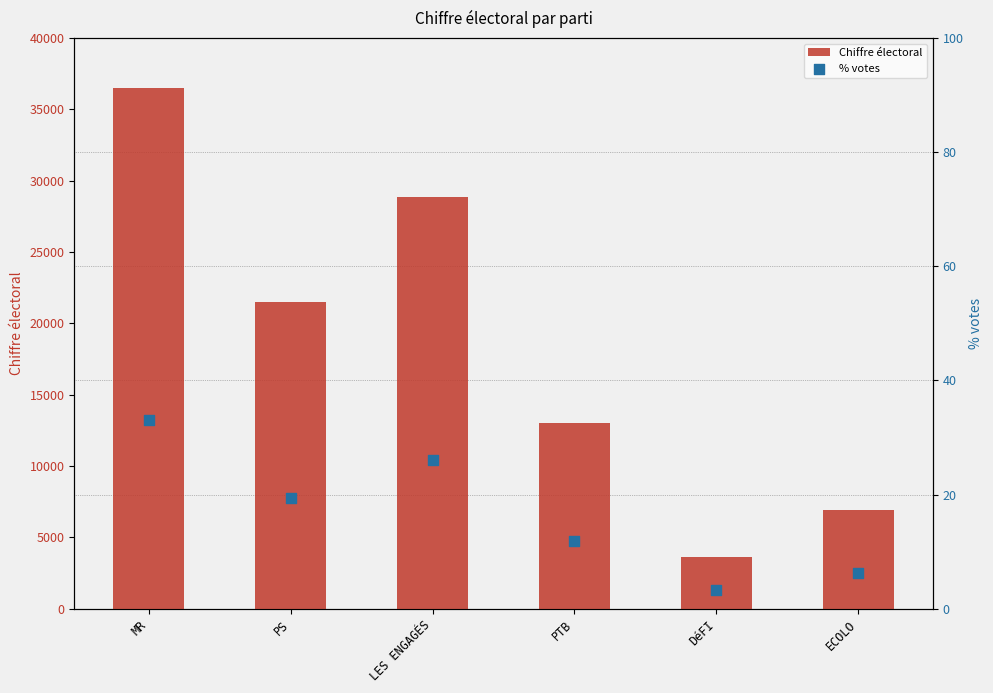

Which series contains the highest Y value?

Chiffre électoral